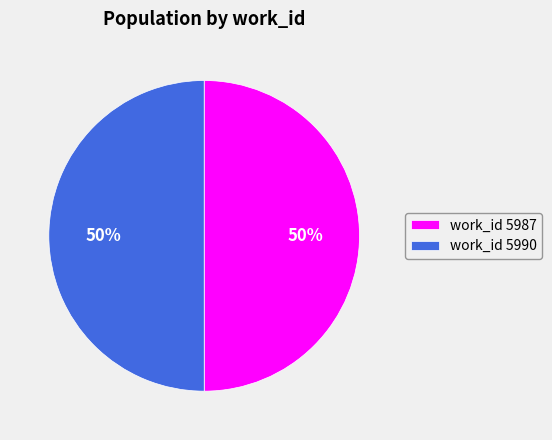

To the nearest percent, what percentage of the pie is work_id 5990?

50%